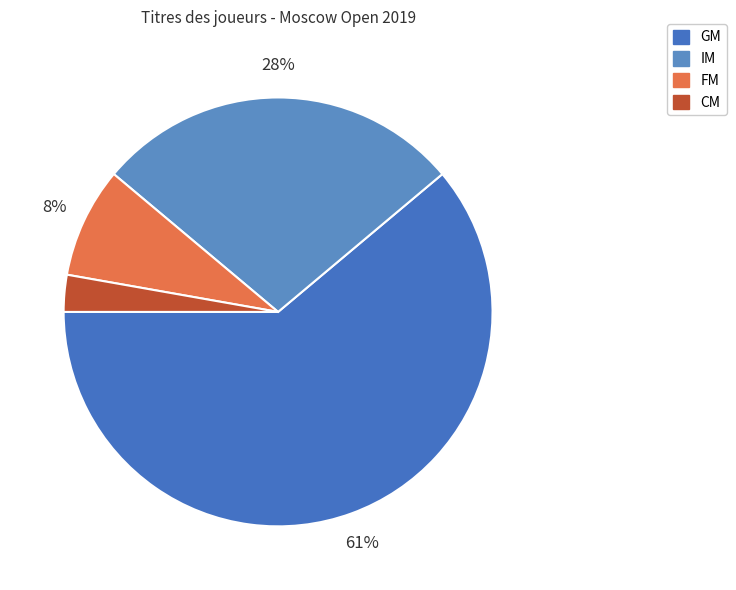

What is the smallest slice in the pie chart?

CM